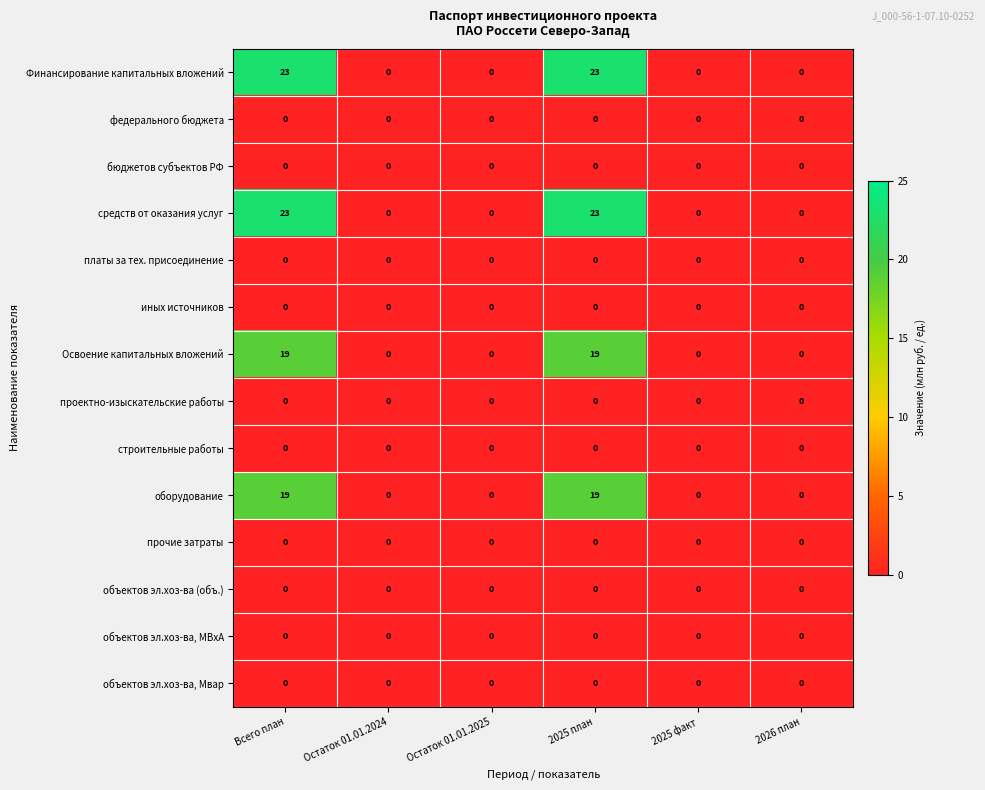

Is the value of федерального бюджета at Остаток 01.01.2024 greater than the value of оборудование at 2025 план?

No